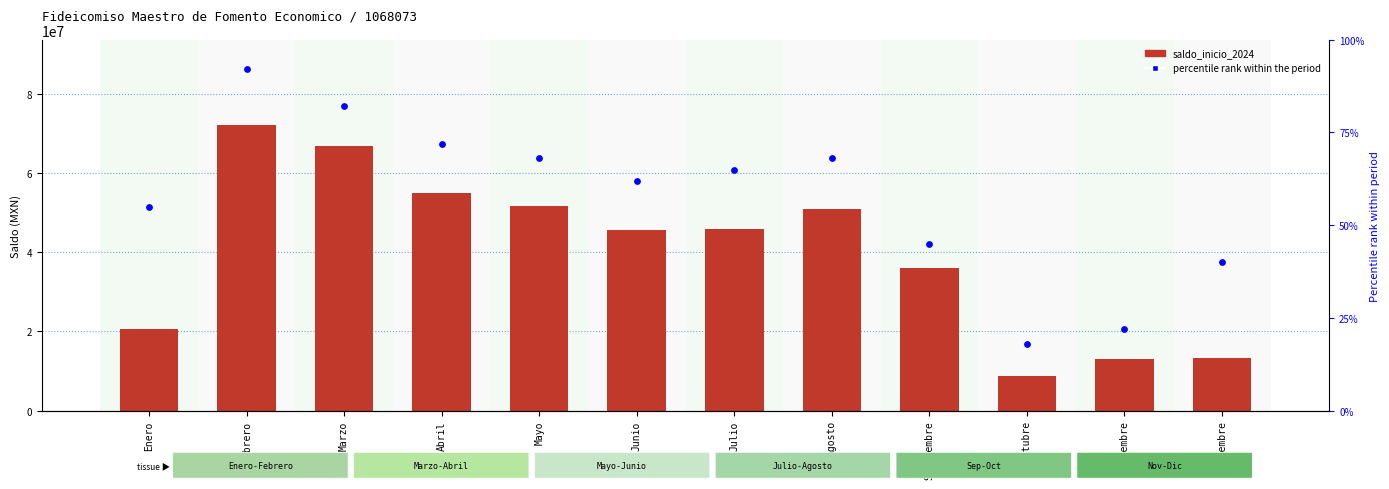

Which series contains the lowest Y value?

percentile rank within the period